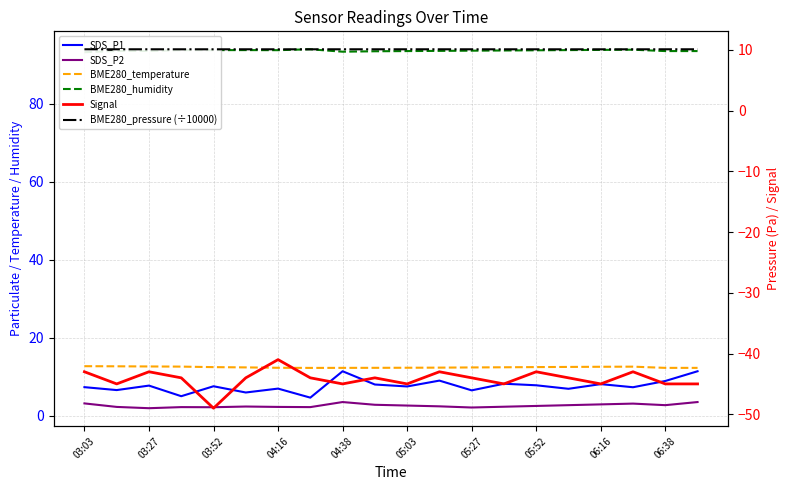

True or false: SDS_P2 and Signal intersect in this chart.

False